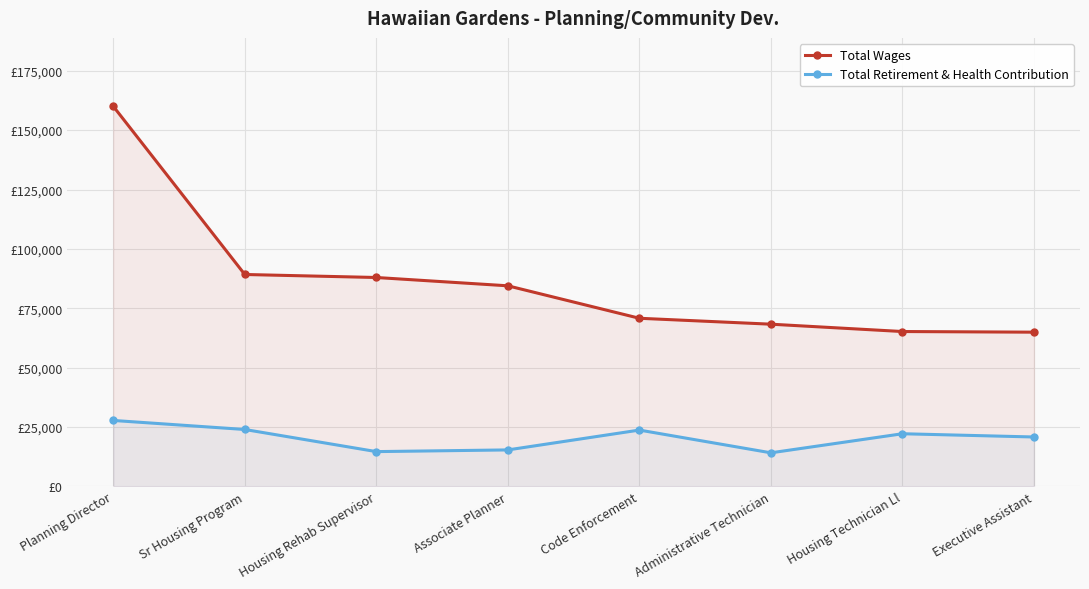

Which label corresponds to the smallest value in the chart?

Administrative Technician